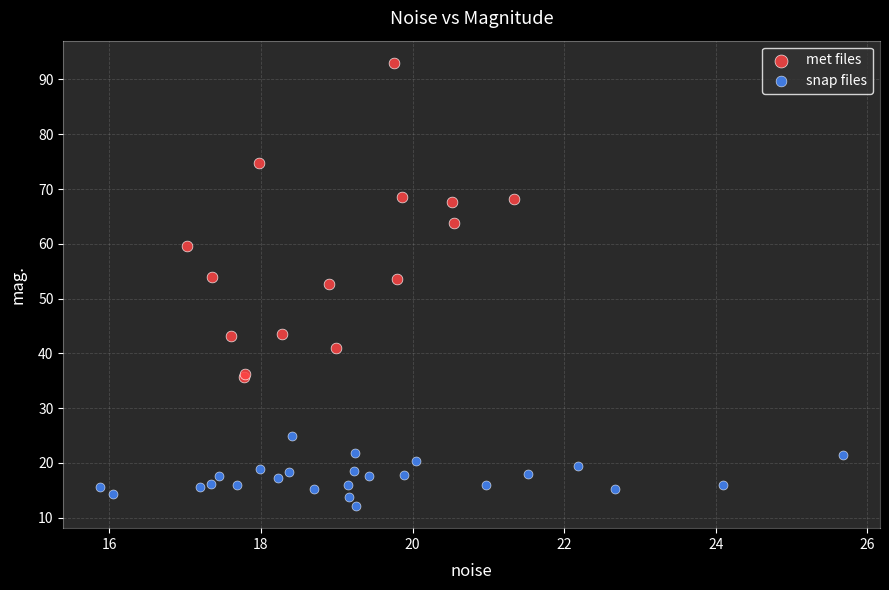

Which series reaches the maximum Y coordinate?

met files